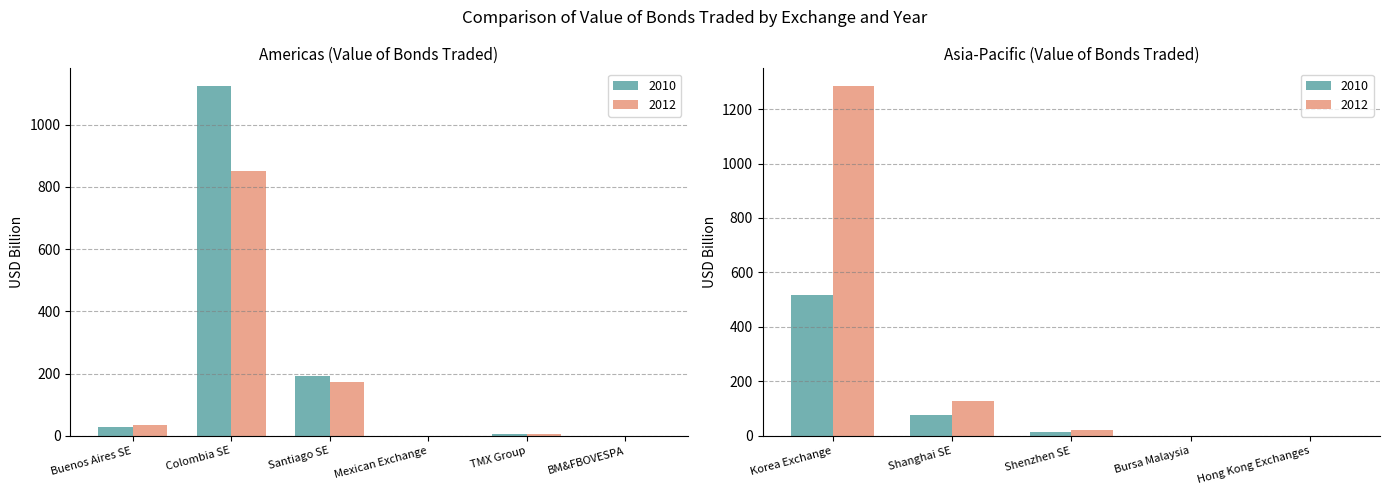

Are the bars horizontal?

No